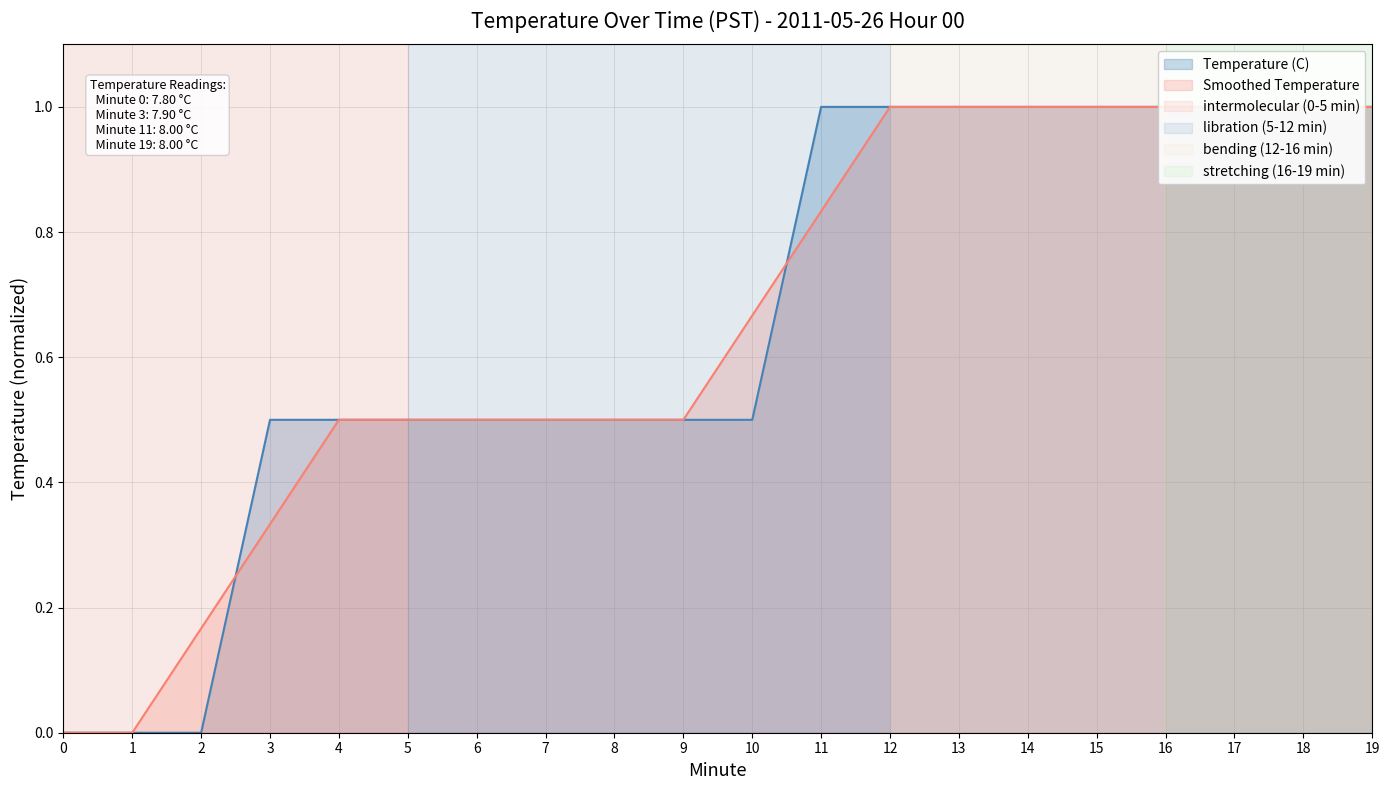

What is the sum of all Smoothed Temperature values?

13.0